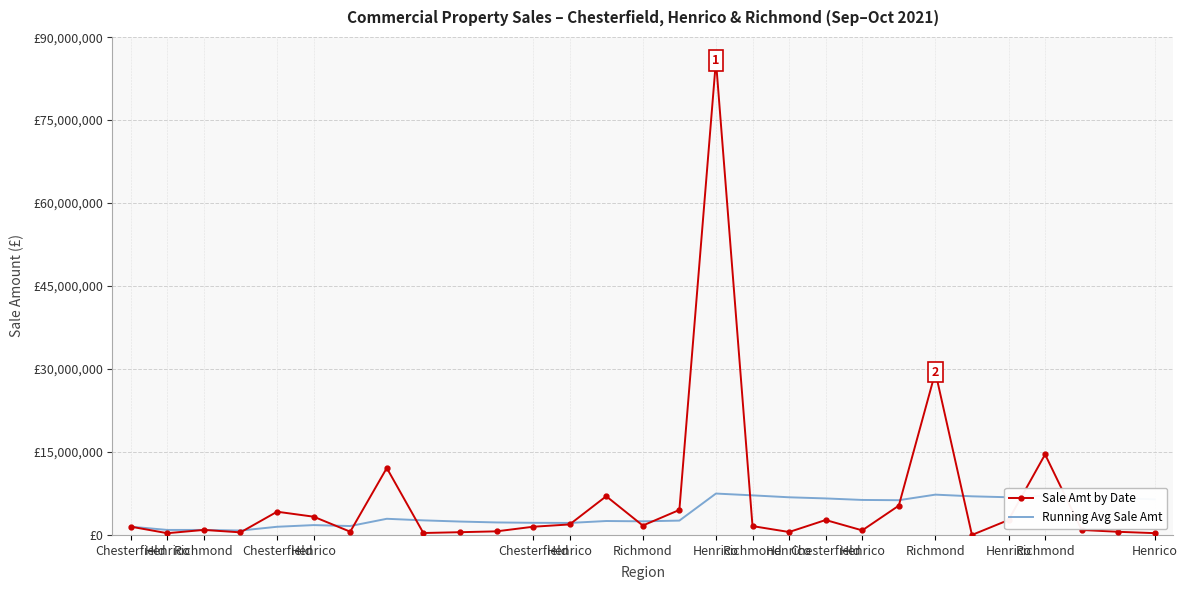

Where does the Running Avg Sale Amt series first go above 2636166?

Richmond